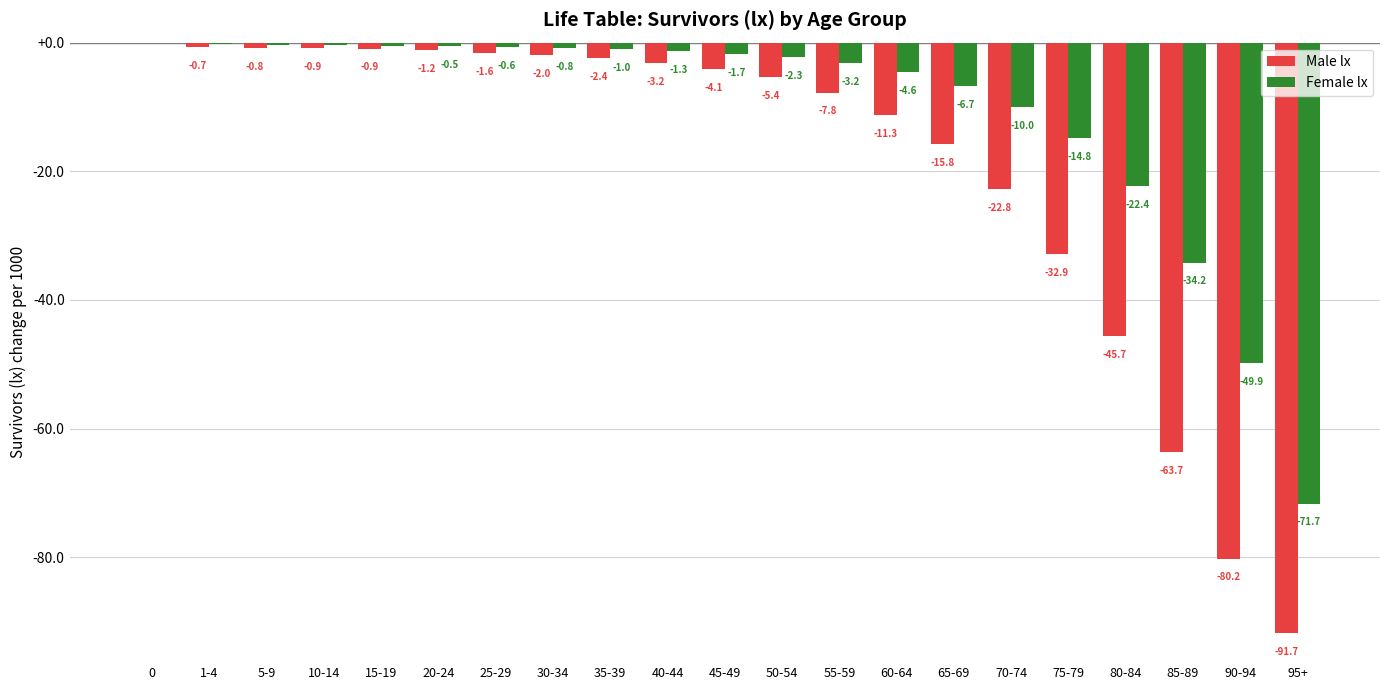

Which series changed the most between 35-39 and 40-44?

Male lx